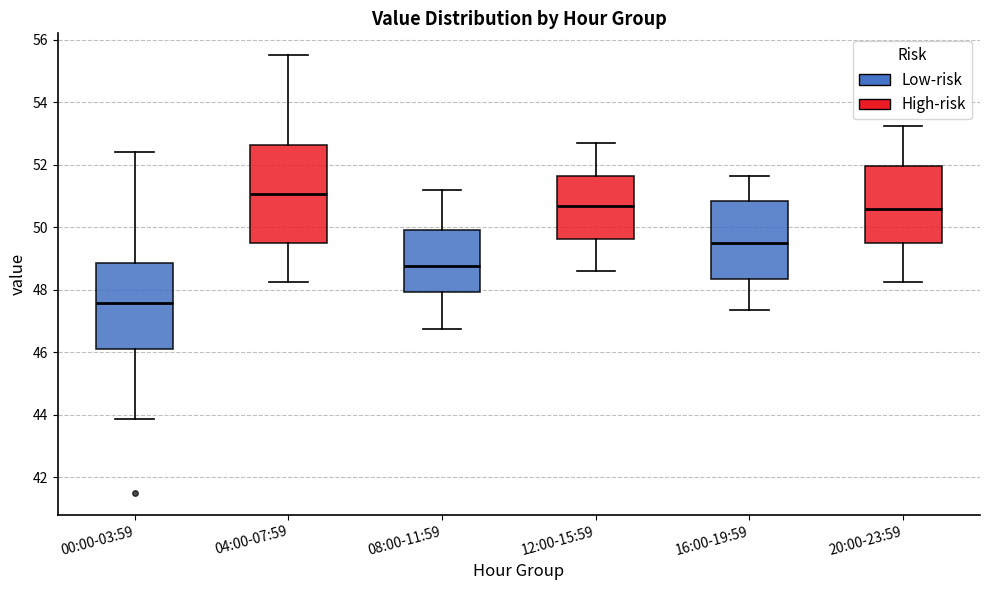

Which box is the tallest, from its lower edge to its upper edge?

04:00-07:59